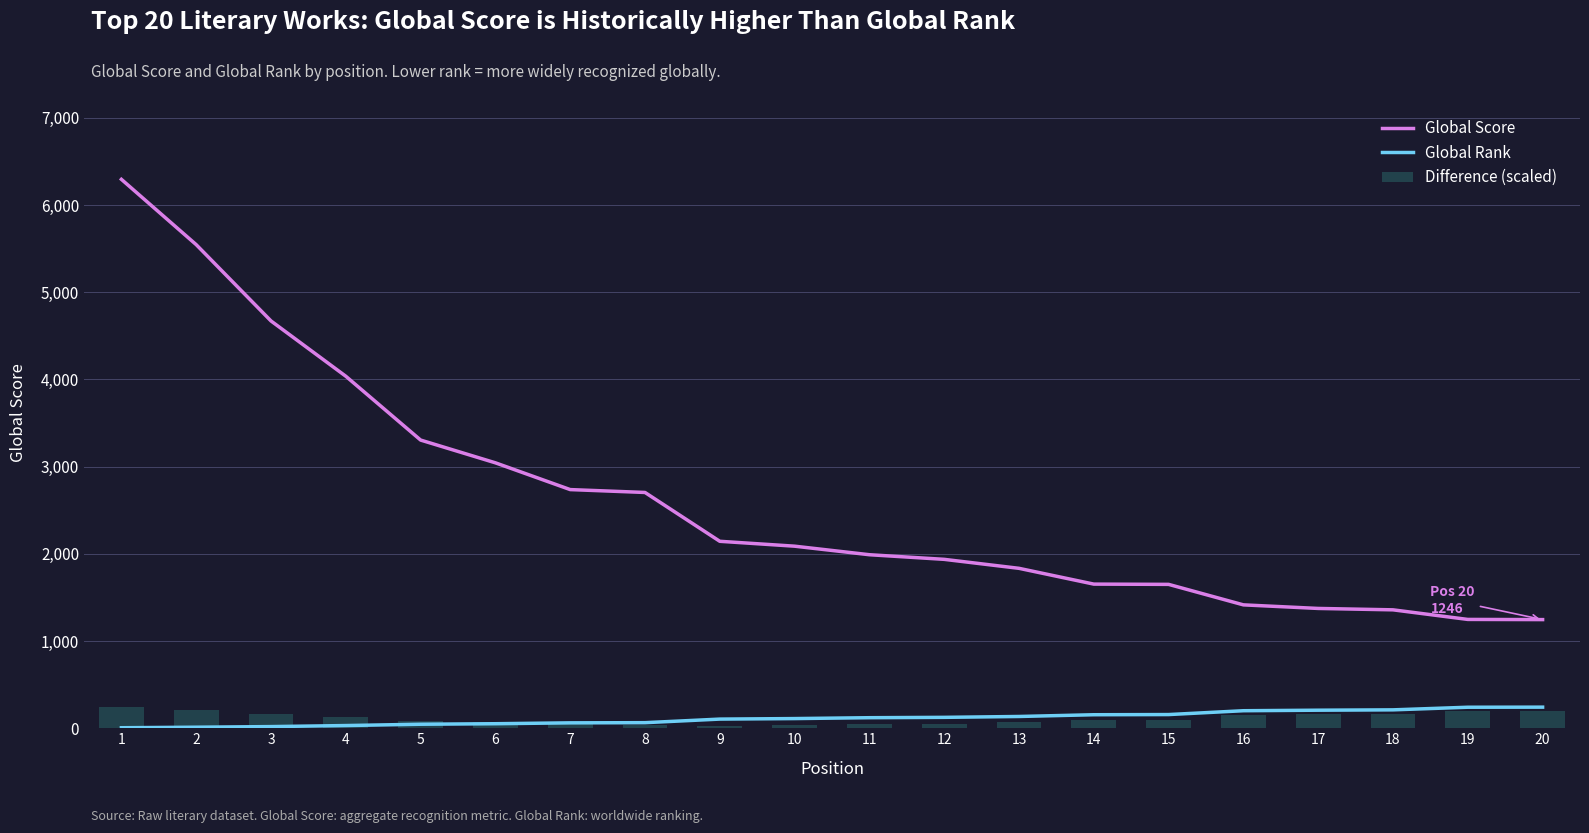

Which series has the widest spread of values?

Global Score